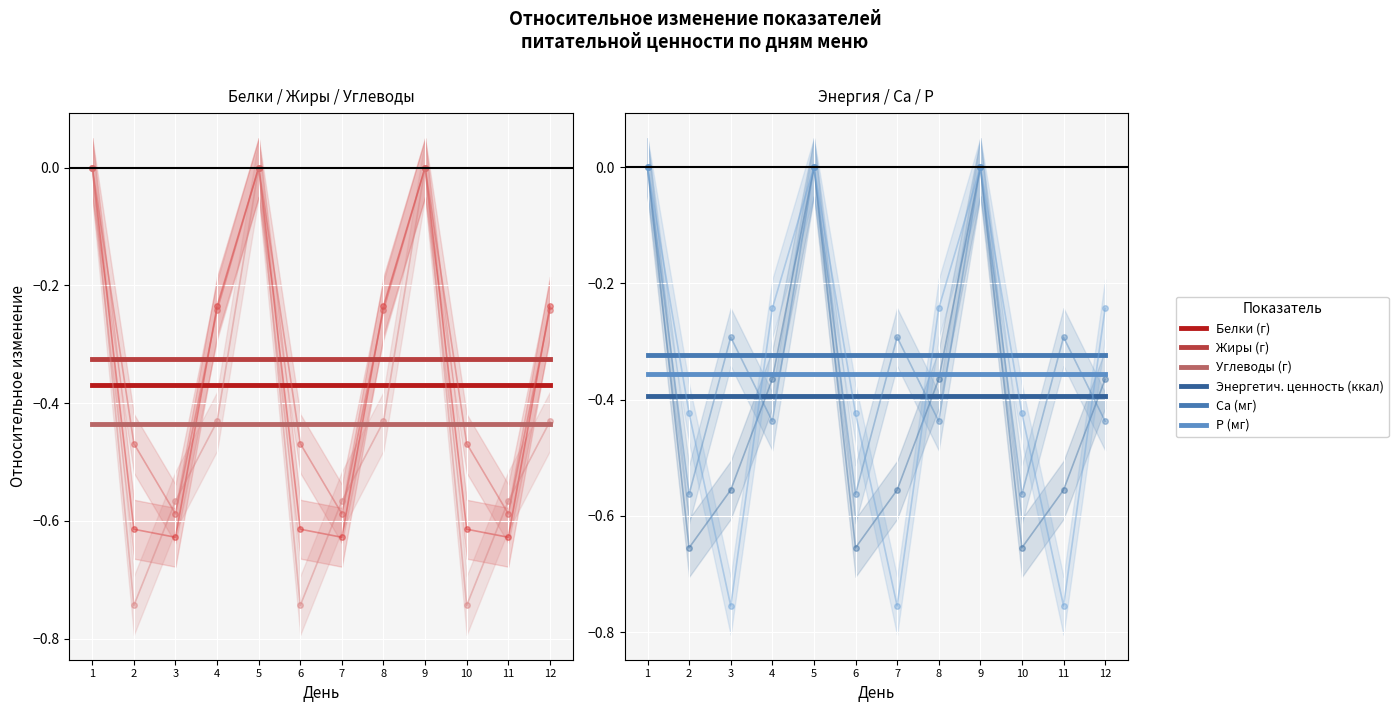

Which has a higher value, 4 or 8?

4